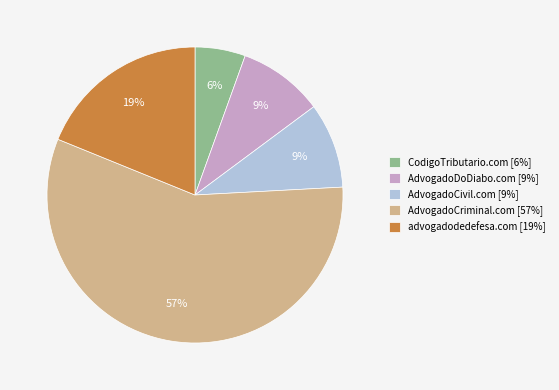

To the nearest percent, what is the difference between the largest and smallest slice percentages?

51%